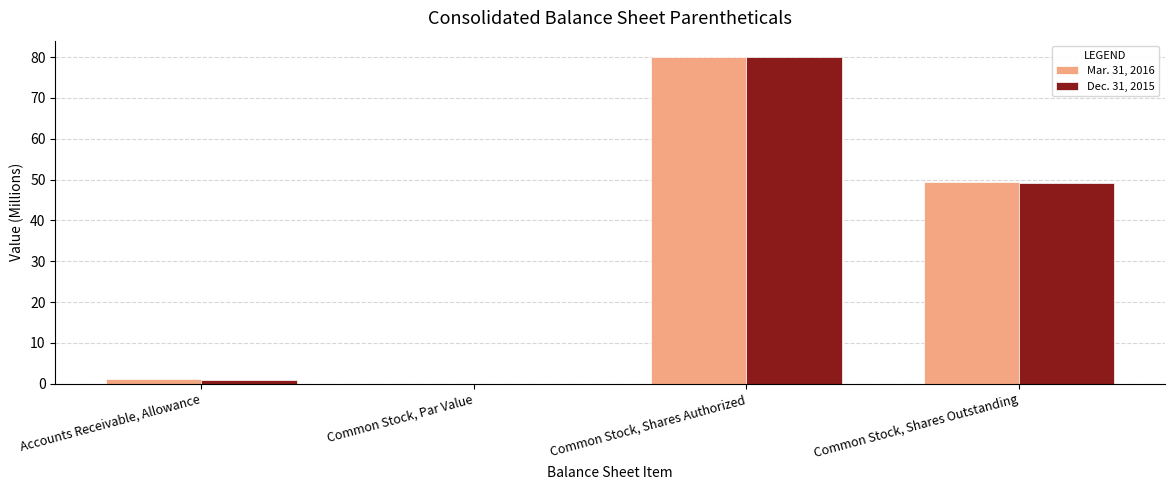

Which series changed the most between Common Stock, Shares Authorized and Common Stock, Shares Outstanding?

Dec. 31, 2015